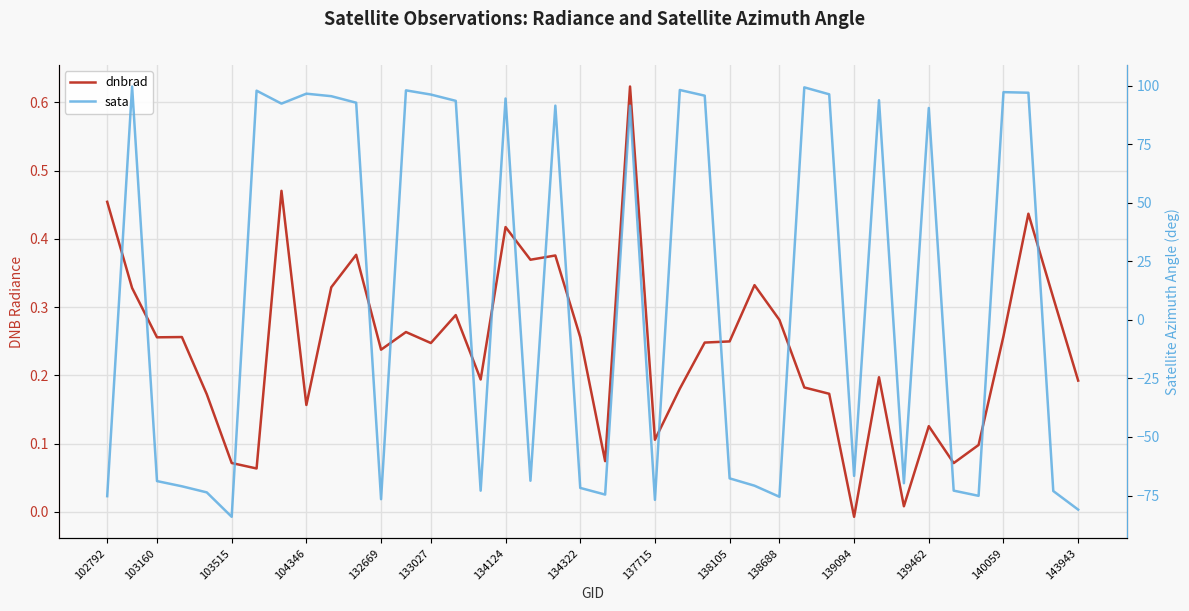

What is the label of the 32nd point from the left?

31